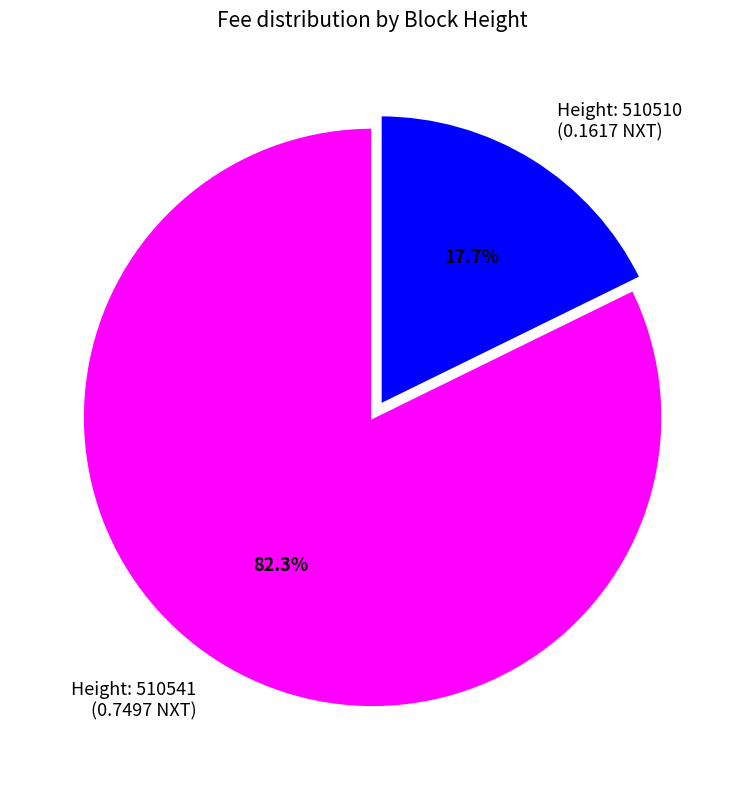

Does any single category account for the majority?

Yes